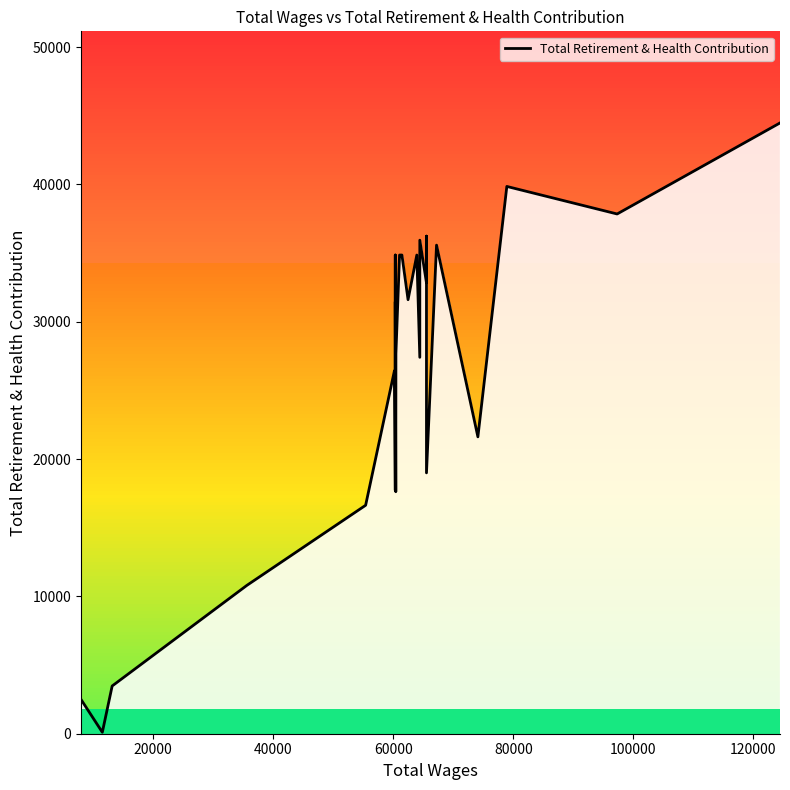

What is the maximum value shown in the chart?

44471